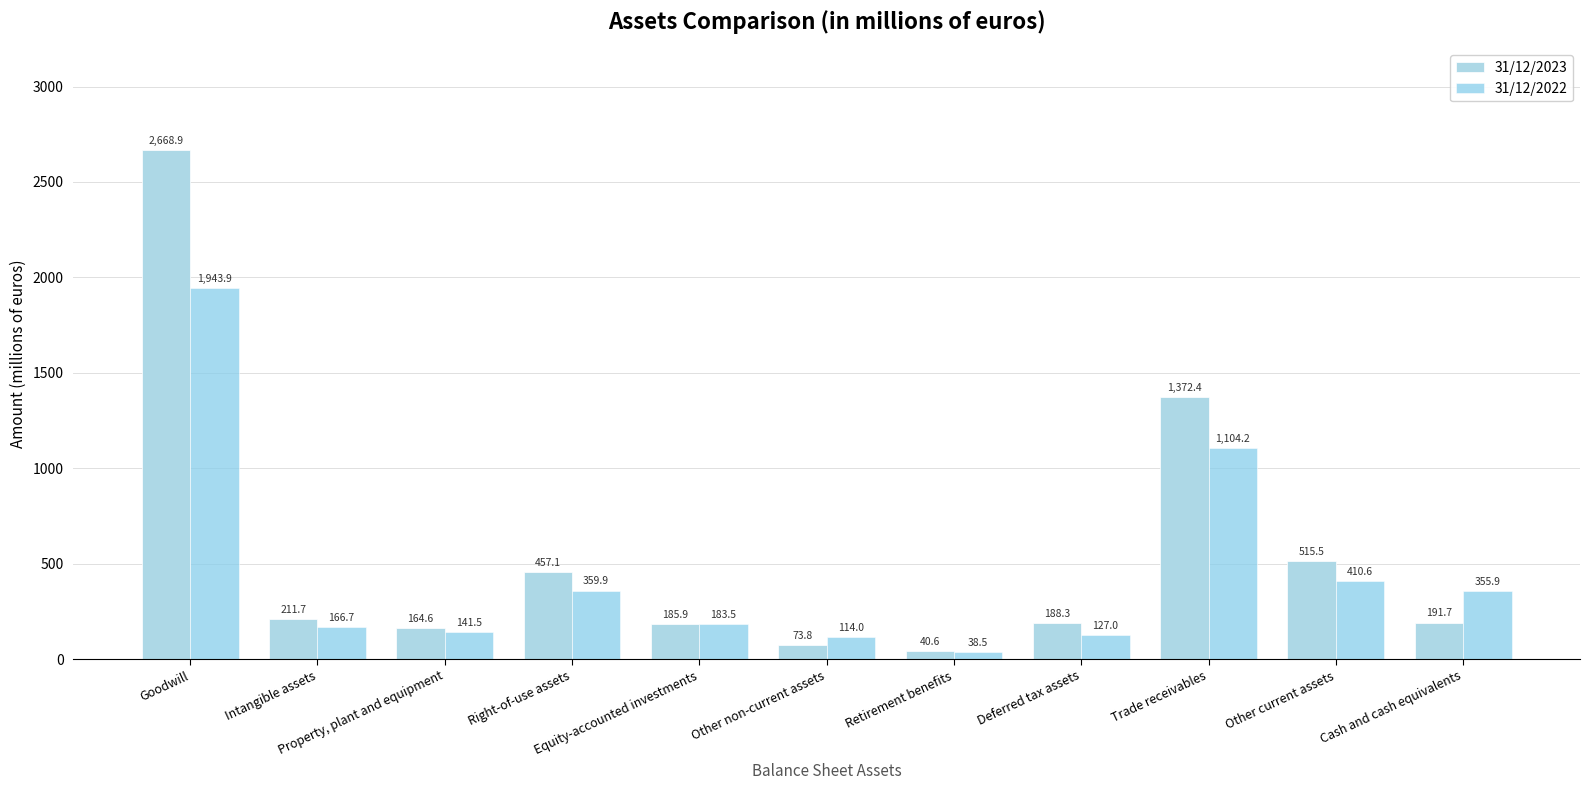

What value does the 31/12/2022 series have at Intangible assets?

166.7